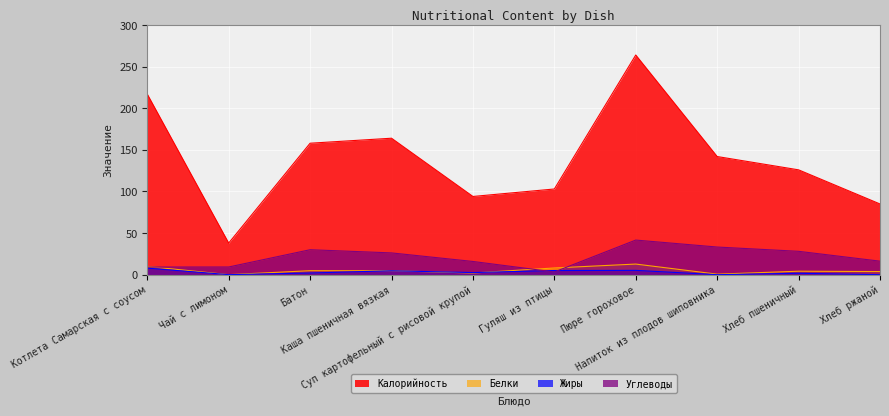

Which series has the largest total across all categories?

Калорийность